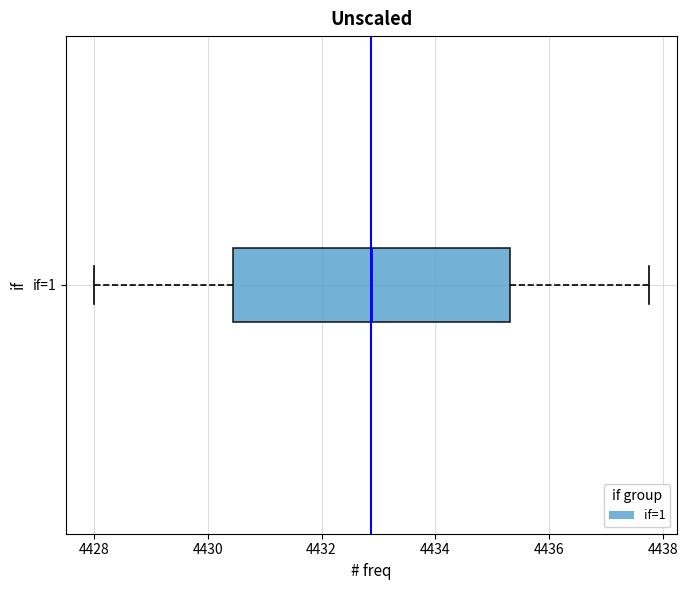

Transcribe this box plot: give where the median line is, the range the box spans, and where the two whiskers end, as read against the x-axis. The values are not printed on the chart, so give them approximately, as read against the axis.

median 4432.8, box 4430.4 to 4435.4, whiskers 4428.0 to 4437.8